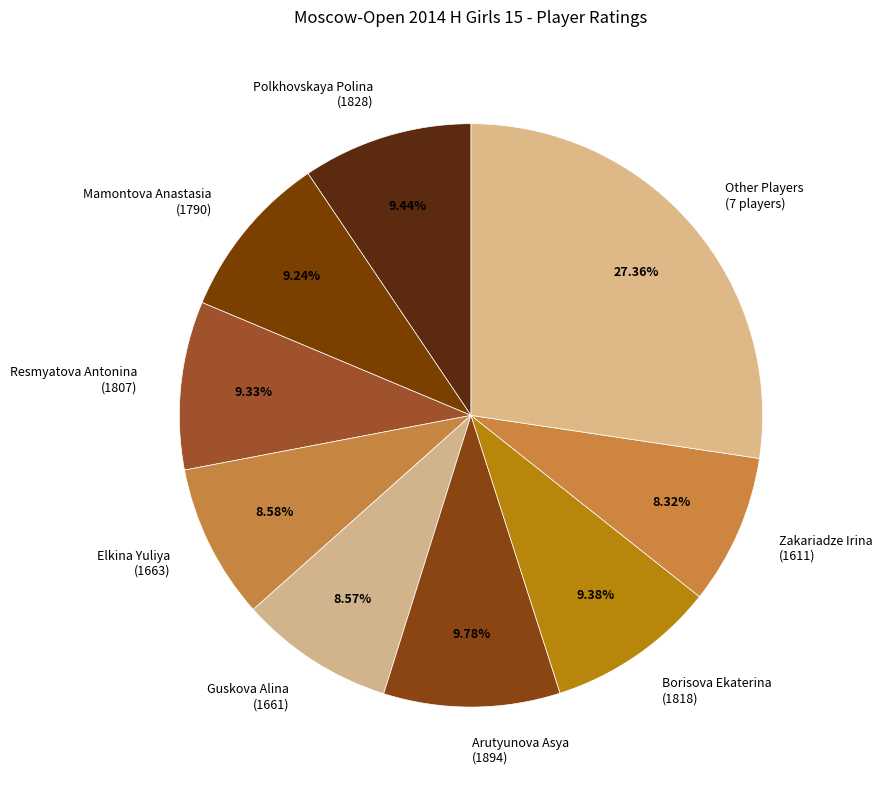

What is the ratio of the value at Other Players (7 players) to the value at Zakariadze Irina (1611)?

3.3